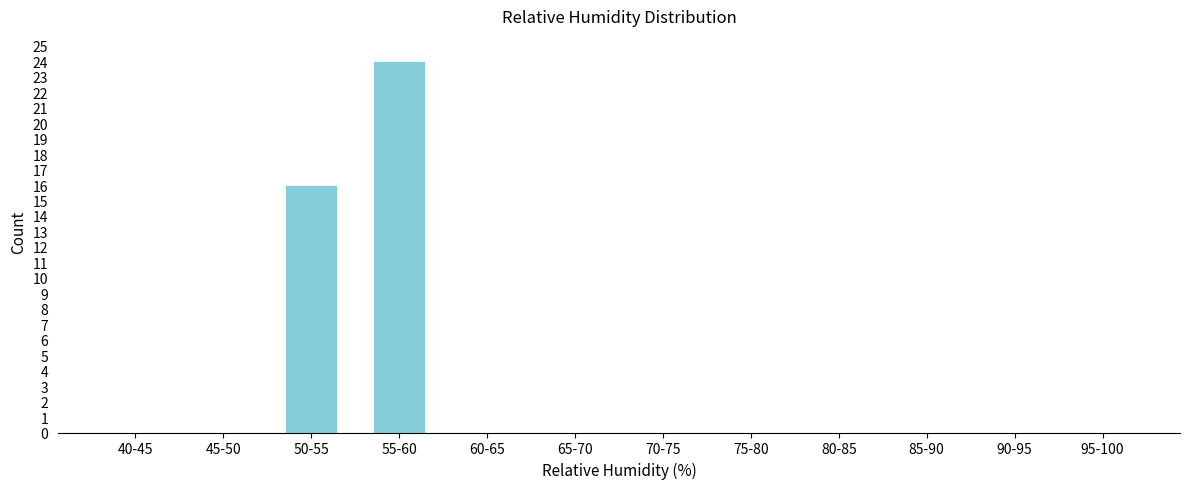

Reading left to right, list all the values displayed in this chart.

40-45=0	45-50=0	50-55=16	55-60=24	60-65=0	65-70=0	70-75=0	75-80=0	80-85=0	85-90=0	90-95=0	95-100=0